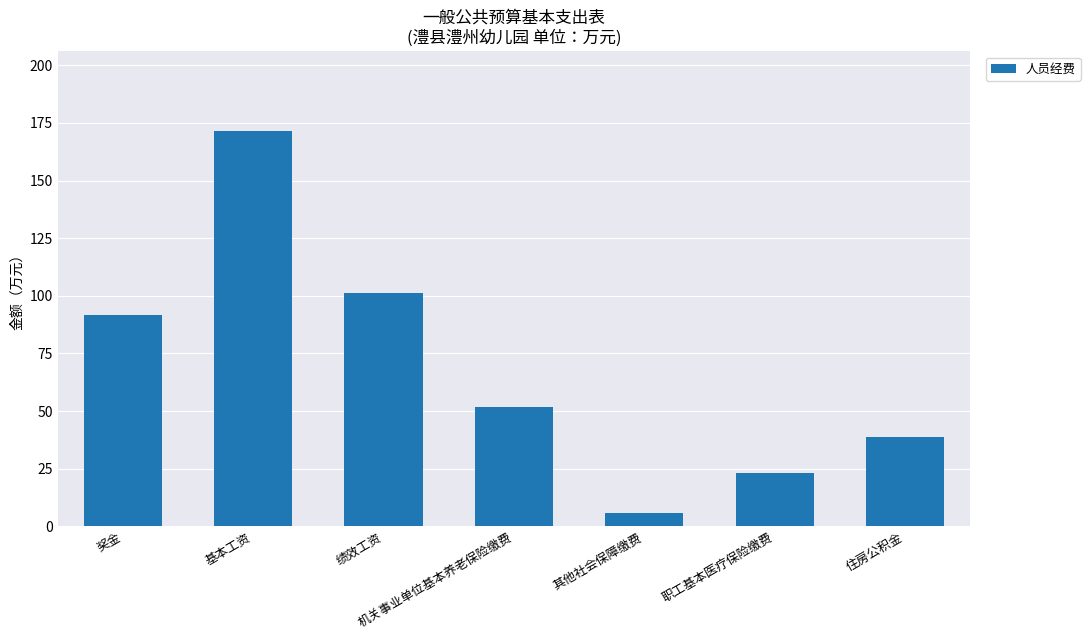

Where does the data first go above 51?

奖金